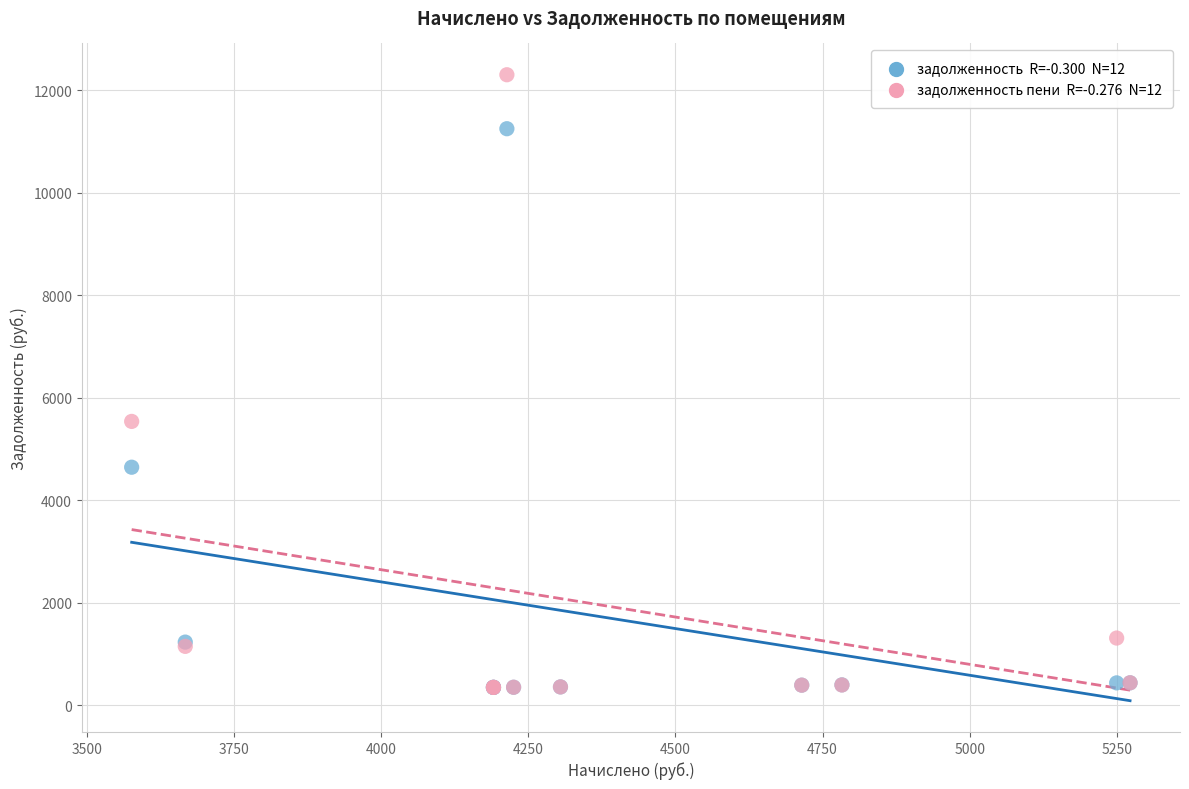

Across all series, what Y value is closest to 6328?

5540.9